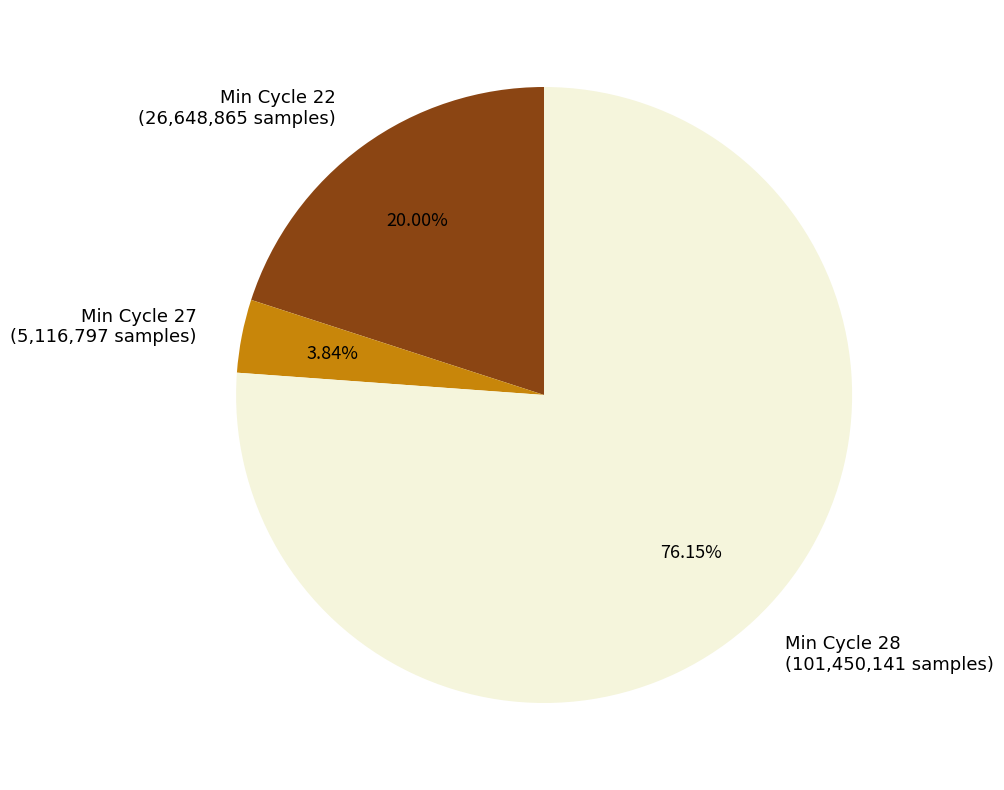

Do Min Cycle 22 (26,648,865 samples) and Min Cycle 27 (5,116,797 samples) together represent more than half of the pie?

No